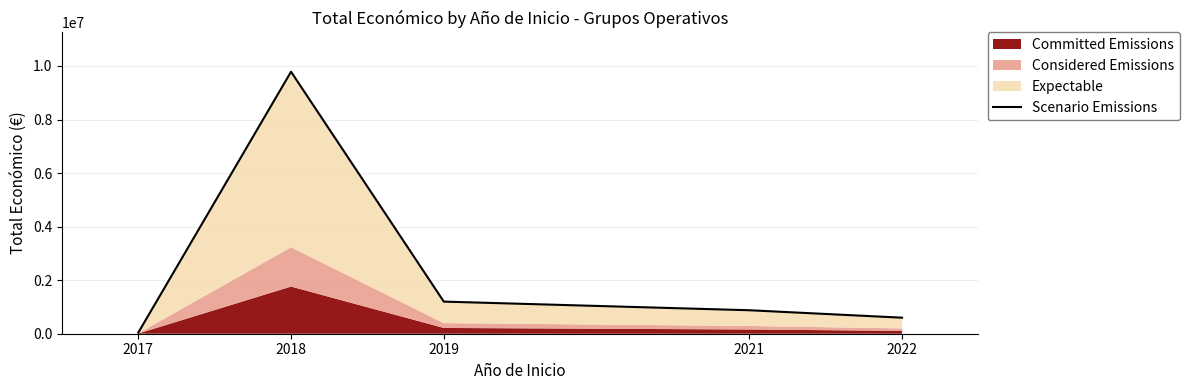

What is the value of the 1st point from the left?

40814